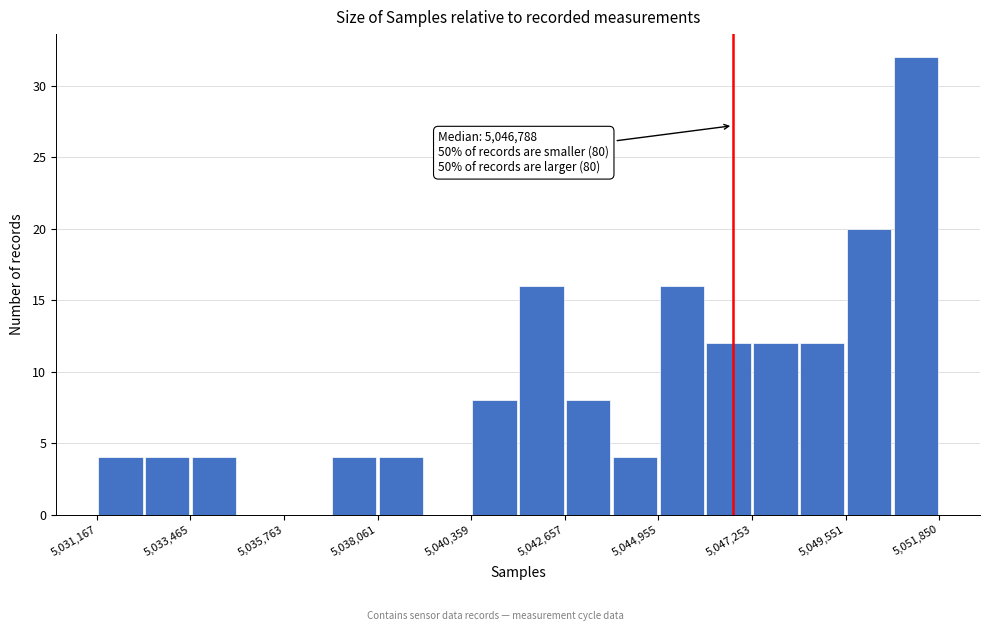

Read against the x-axis, roughly where is the centre of the tallest bar?

5051500